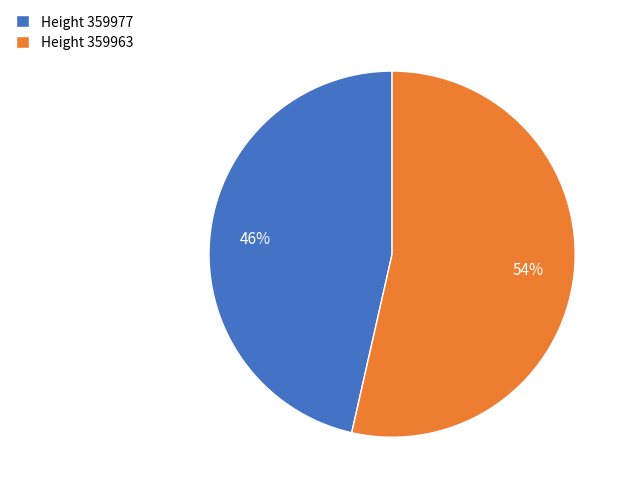

Which category has the biggest portion of the pie?

Height 359963